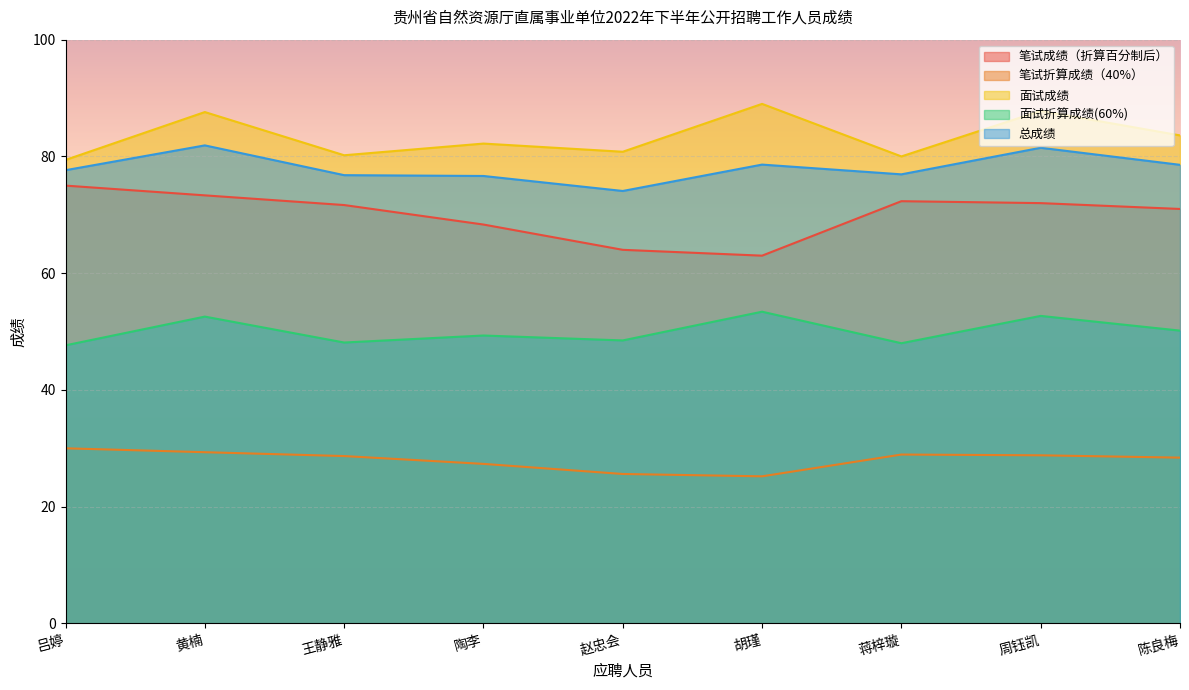

How many interior local valleys does the 总成绩 series have?

2